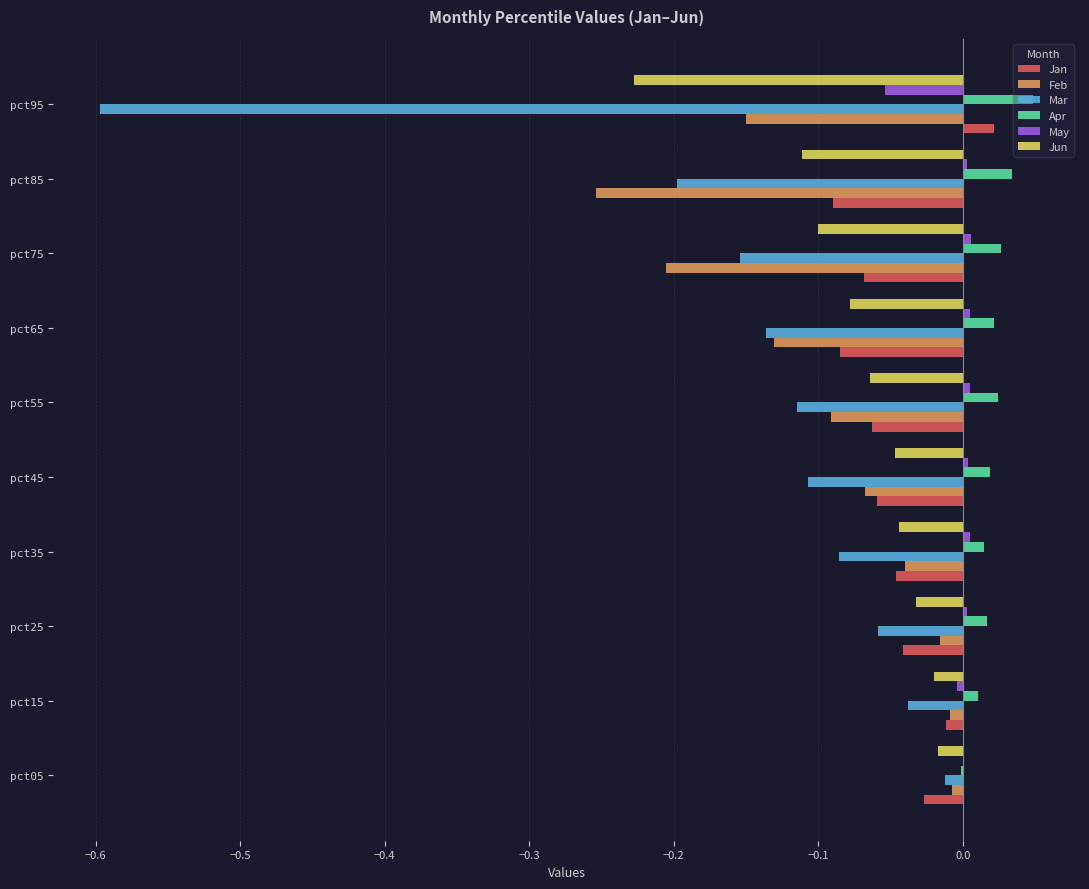

Which series changed the most between pct25 and pct65?

Feb